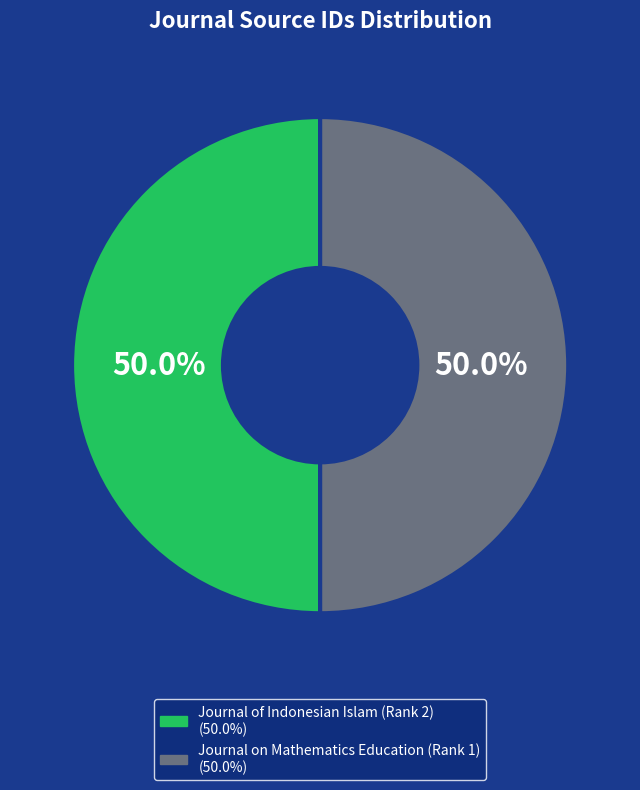

Is the sum of Journal of Indonesian Islam (Rank 2) and Journal on Mathematics Education (Rank 1) greater than half?

Yes